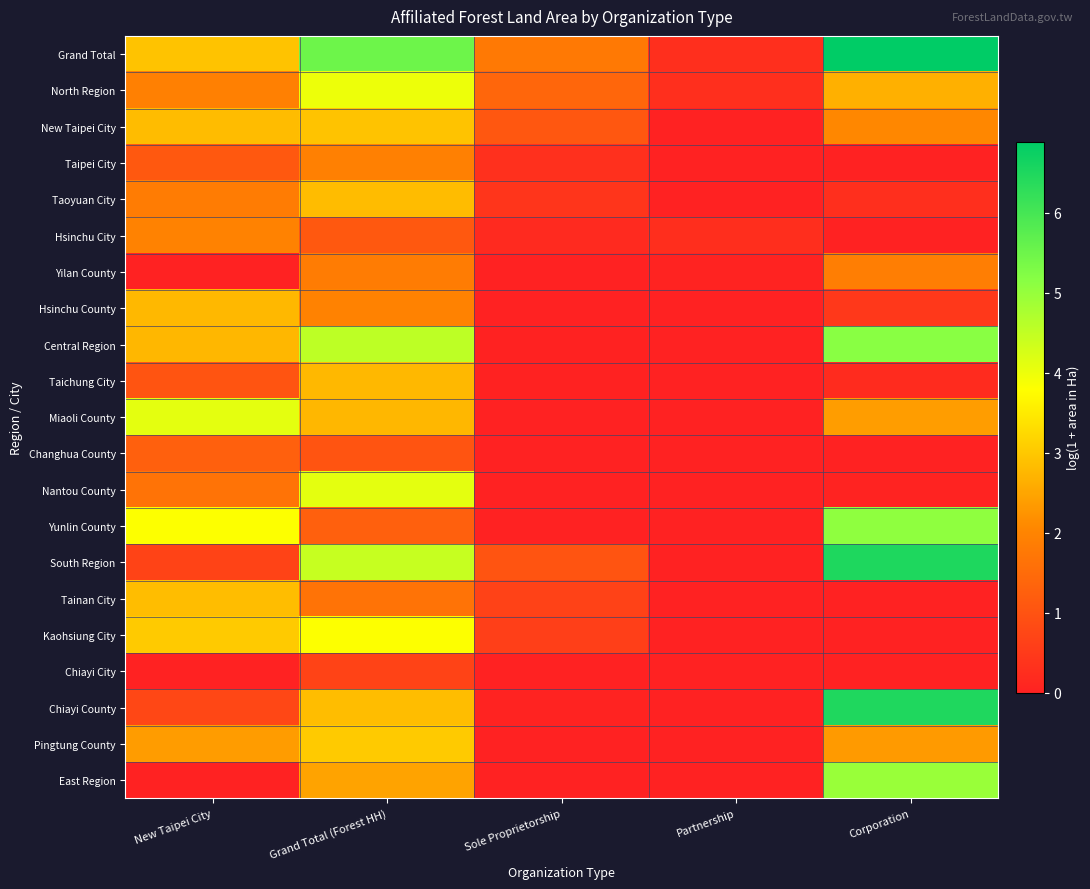

Rank the series at Corporation from highest to lowest value.

Grand Total, South Region, Chiayi County, Central Region, Yunlin County, East Region, North Region, Miaoli County, Pingtung County, New Taipei City, Yilan County, Hsinchu County, Taoyuan City, Taichung City, Nantou County, Taipei City, Hsinchu City, Changhua County, Tainan City, Kaohsiung City, Chiayi City